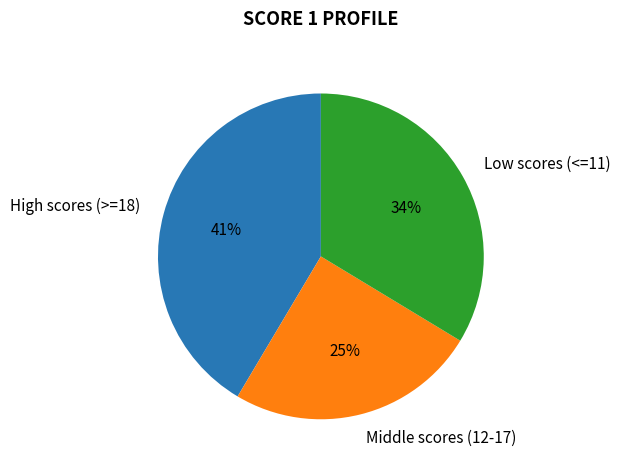

Which category has the biggest portion of the pie?

High scores (>=18)